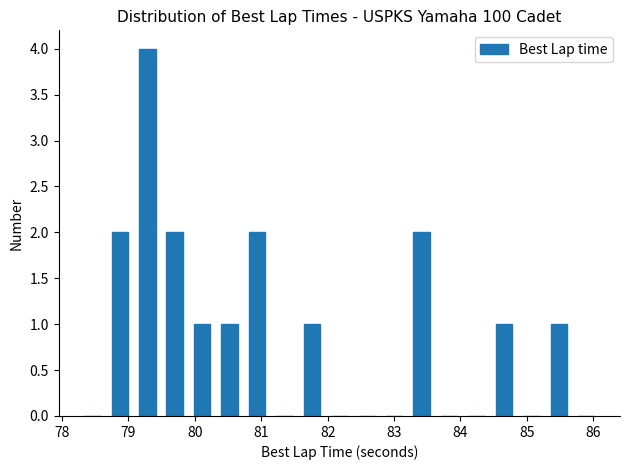

How tall is the bar that spans 83.2 to 83.6 on the x-axis? Neither the bar edges nor the heights are printed on the chart, so give them approximately, as read against the axes.

2